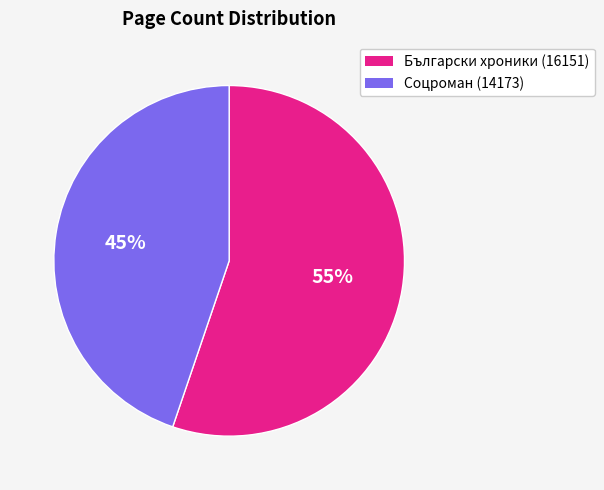

Approximately how many times larger is the value at Български хроники (16151) compared to Соцроман (14173)?

1.2